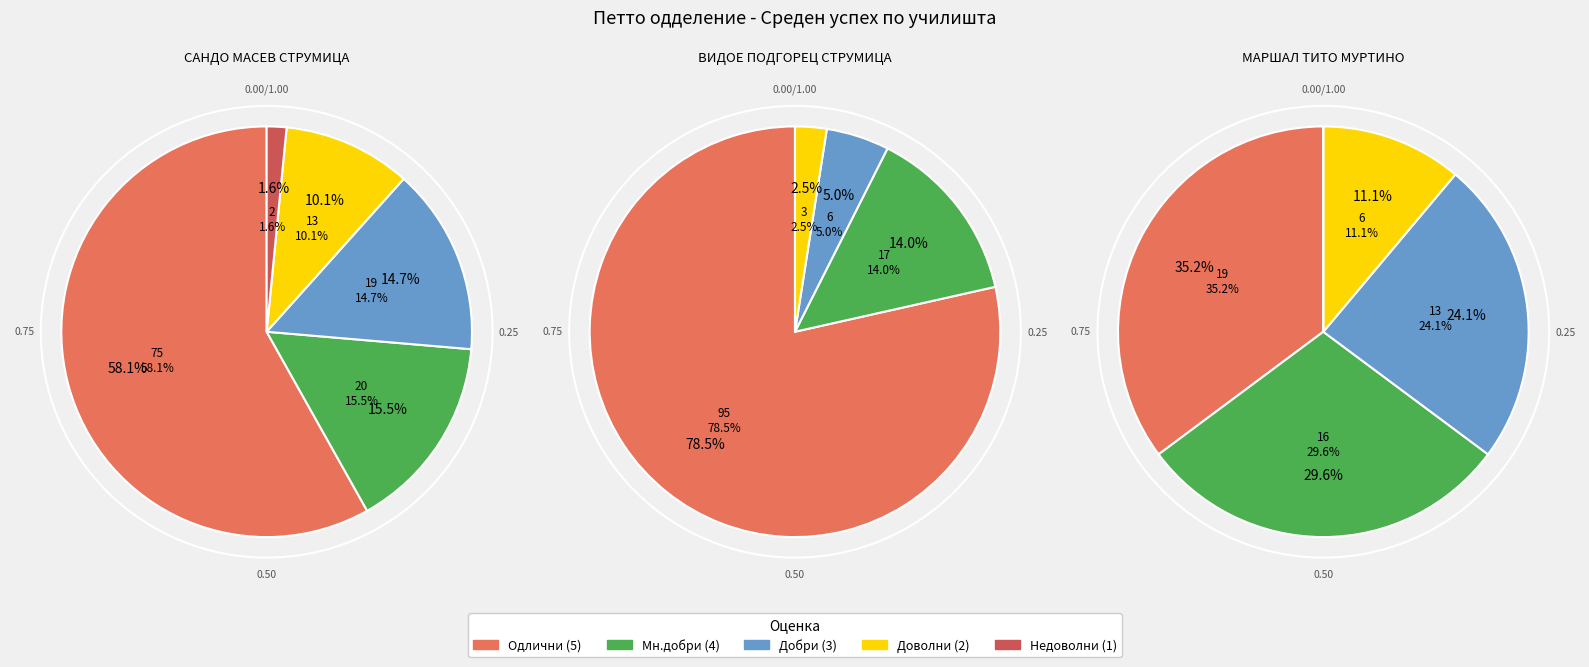

True or false: ВИДОЕ ПОДГОРЕЦ СТРУМИЦА accounts for 0% of the total.

True